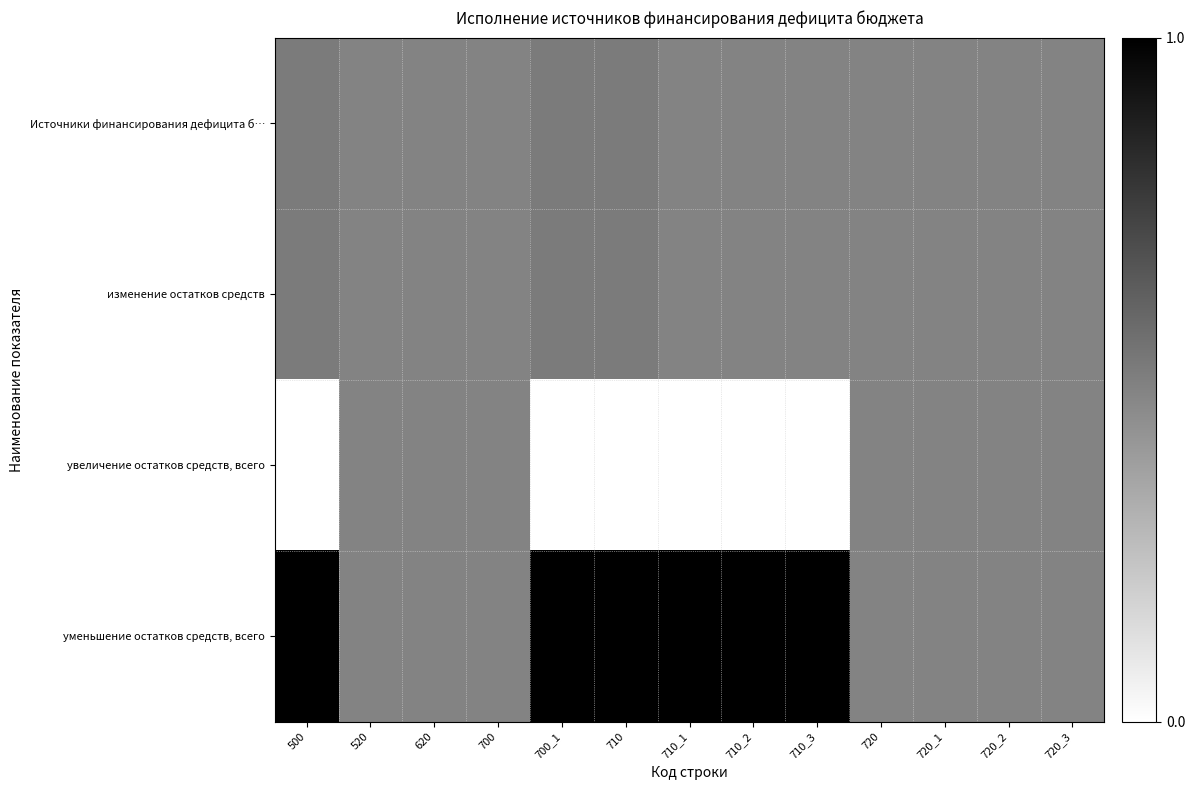

Reading left to right, extract all data points from this chart.

Источники финансирования дефицита б…: 500=5785932.2	520=0.0	620=0.0	700=0.0	700_1=5785932.2	710=5785932.2	710_1=0.0	710_2=0.0	710_3=0.0	720=0.0	720_1=0.0	720_2=0.0	720_3=0.0
изменение остатков средств: 500=5785932.2	520=0.0	620=0.0	700=0.0	700_1=5785932.2	710=5785932.2	710_1=0.0	710_2=0.0	710_3=0.0	720=0.0	720_1=0.0	720_2=0.0	720_3=0.0
увеличение остатков средств, всего: 500=-87694438.5	520=0.0	620=0.0	700=0.0	700_1=-87694438.5	710=-87694438.5	710_1=-87694438.5	710_2=-87694438.5	710_3=-87694438.5	720=0.0	720_1=0.0	720_2=0.0	720_3=0.0
уменьшение остатков средств, всего: 500=93480370.7	520=0.0	620=0.0	700=0.0	700_1=93480370.7	710=93480370.7	710_1=93480370.7	710_2=93480370.7	710_3=93480370.7	720=0.0	720_1=0.0	720_2=0.0	720_3=0.0